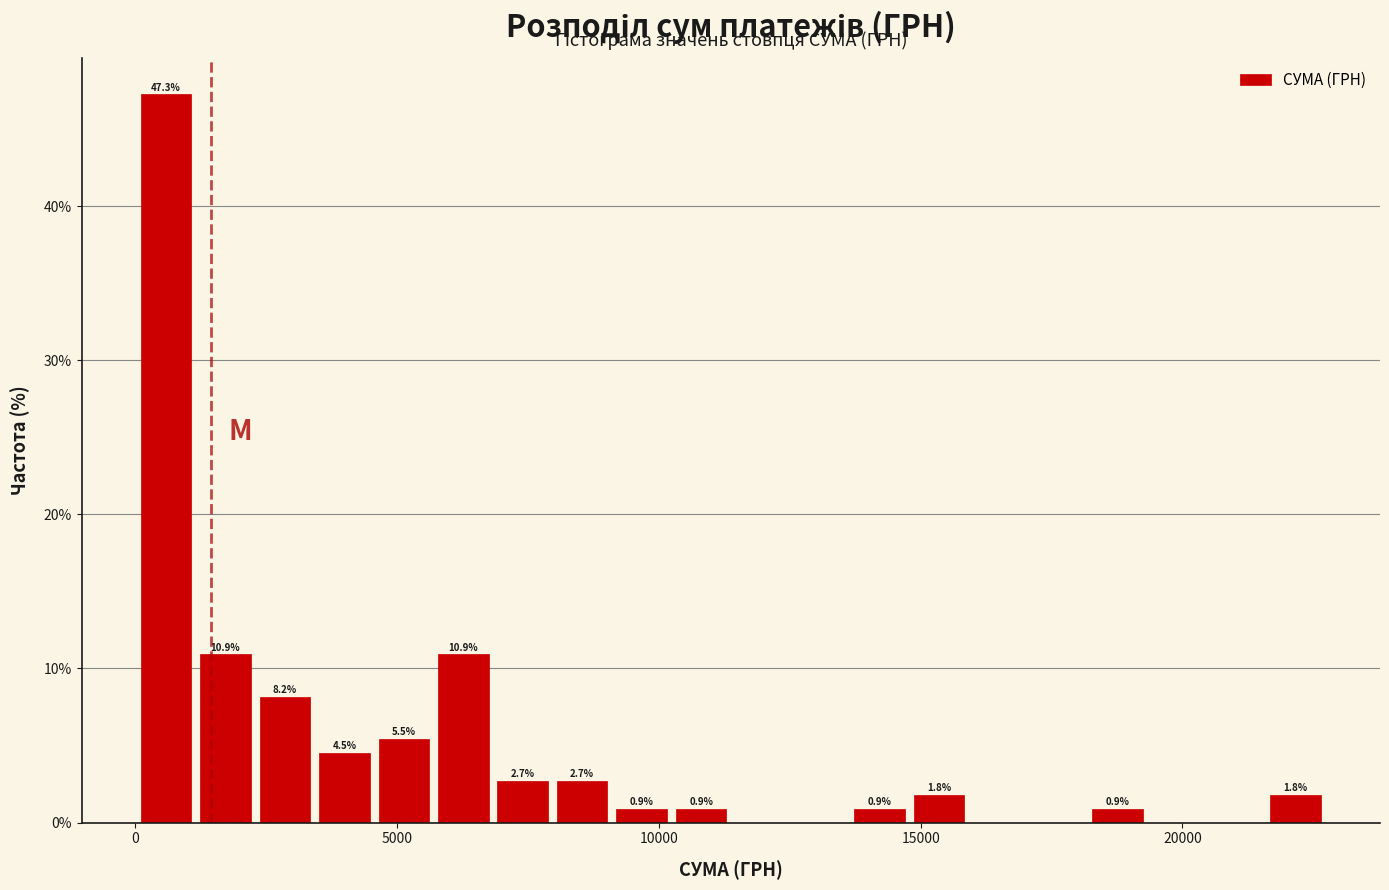

Around what value on the x-axis is the tallest bar? Give the approximate position of its centre, as read against the axis.

500